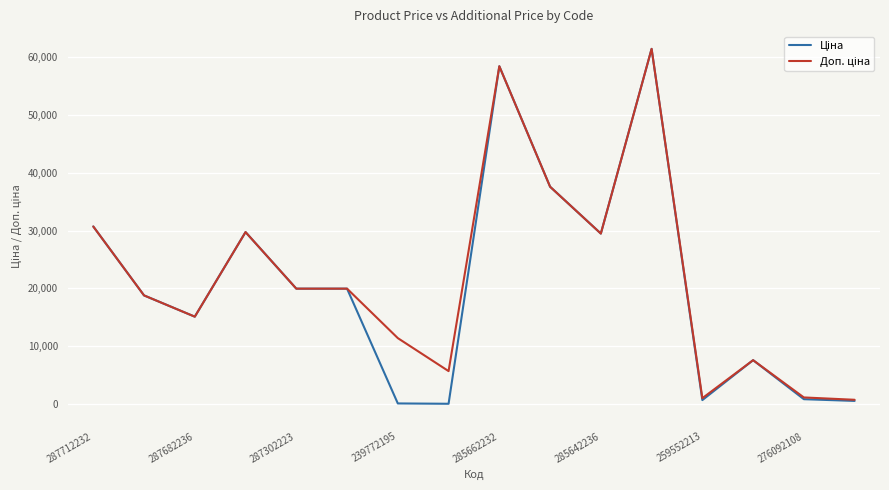

What is the maximum value shown in the chart?

61434.3